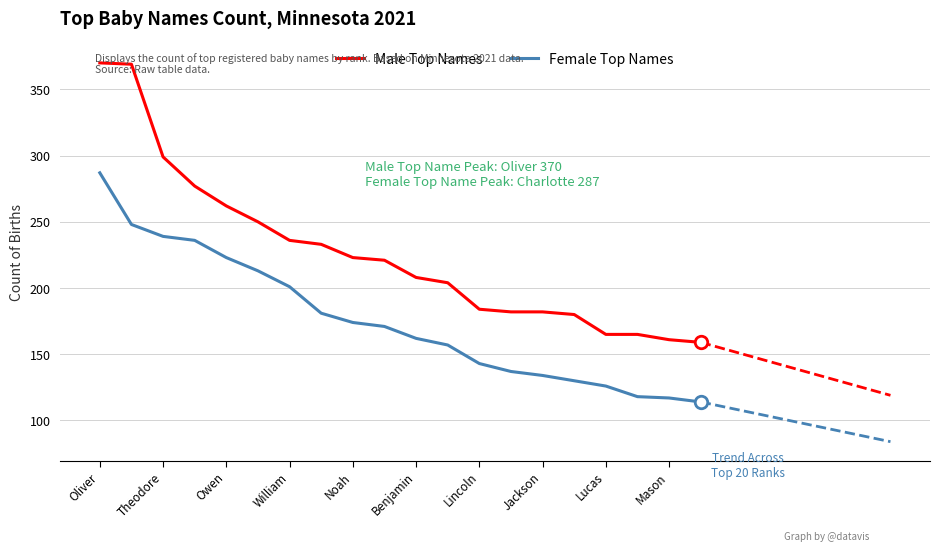

Reading left to right, list all the values displayed in this chart.

Male Top Names: 370	369	299	277	262	250	236	233	223	221	208	204	184	182	182	180	165	165	161	159
Female Top Names: 287	248	239	236	223	213	201	181	174	171	162	157	143	137	134	130	126	118	117	114